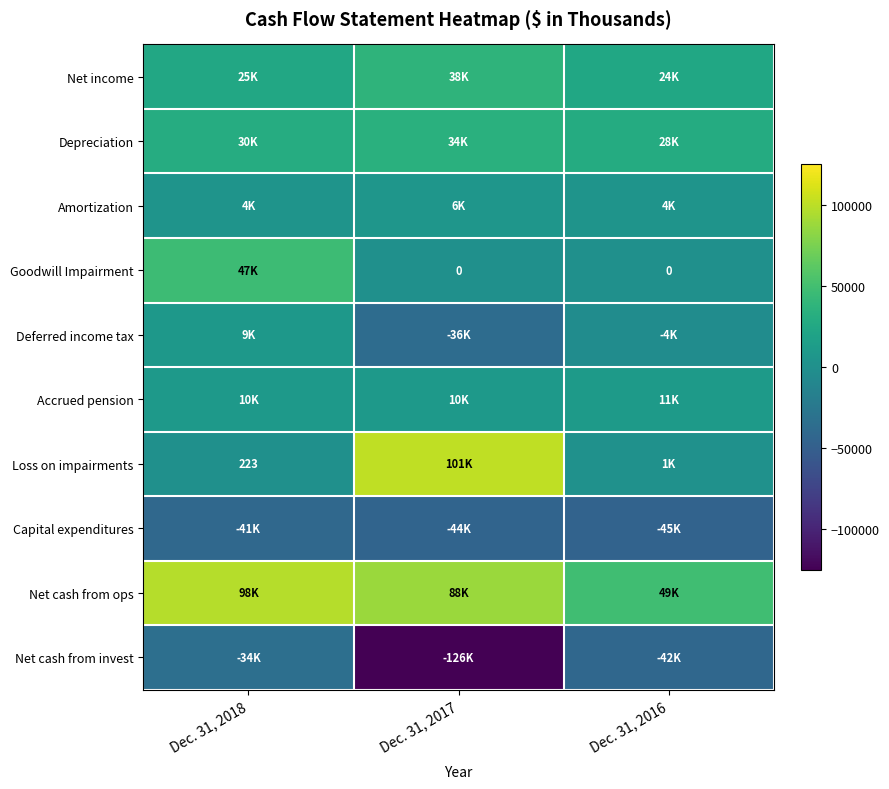

Count the number of data series in this chart.

10